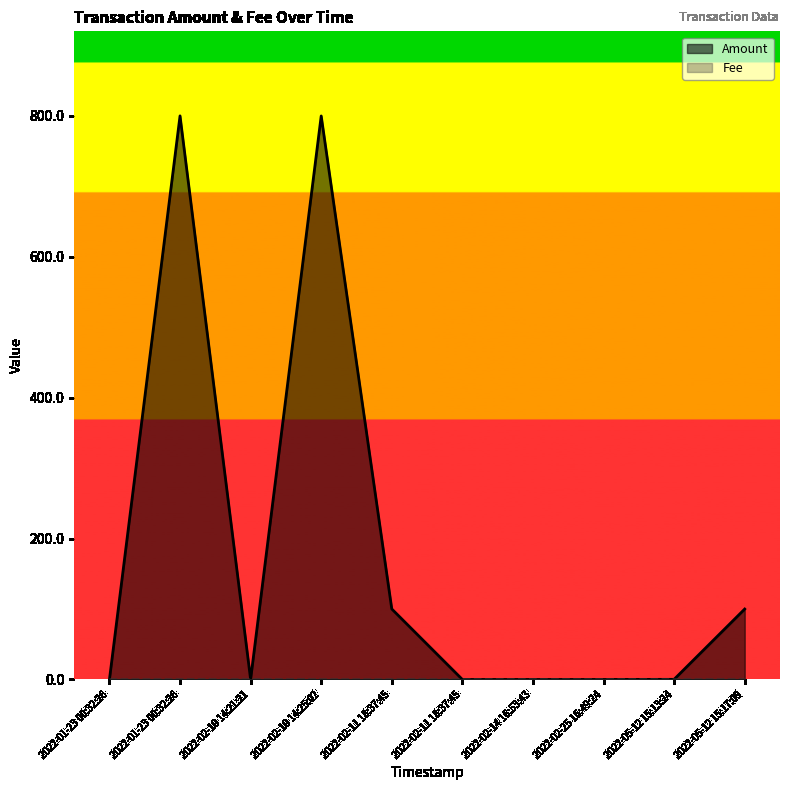

At how many categories does at least one series exceed 355?

2